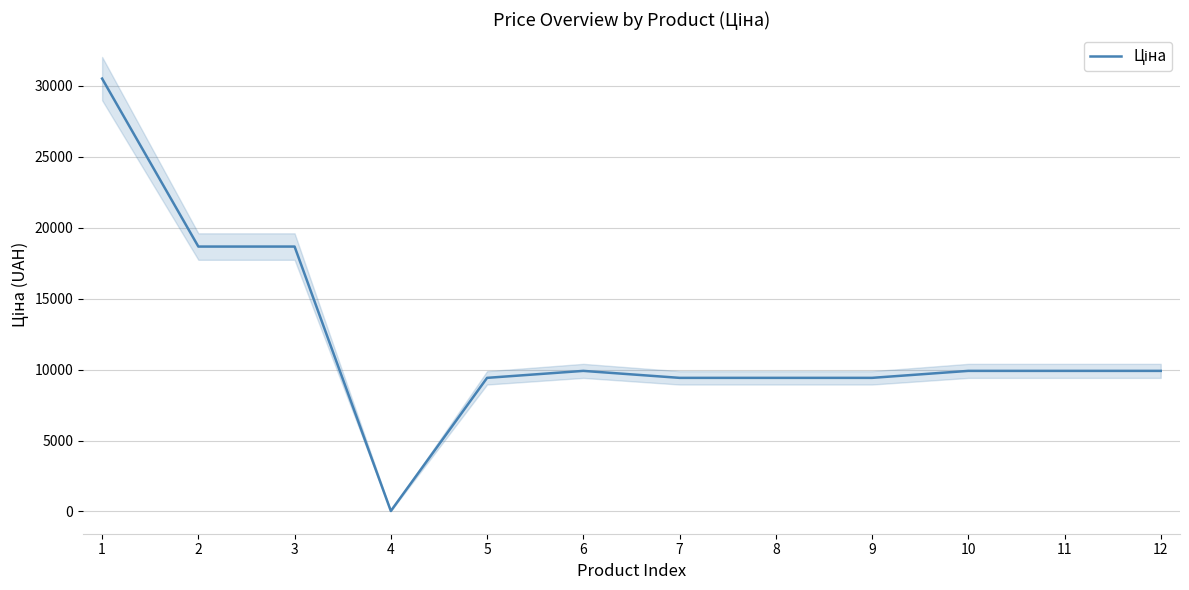

What is the change in value from 3 to 10?

-8763.0